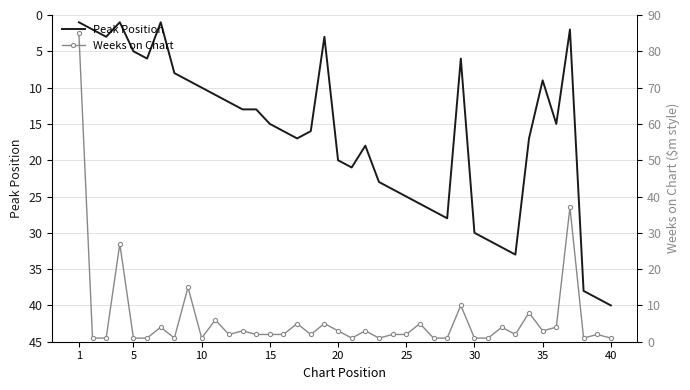

What are all the series names shown in the legend?

Peak Position, Weeks on Chart